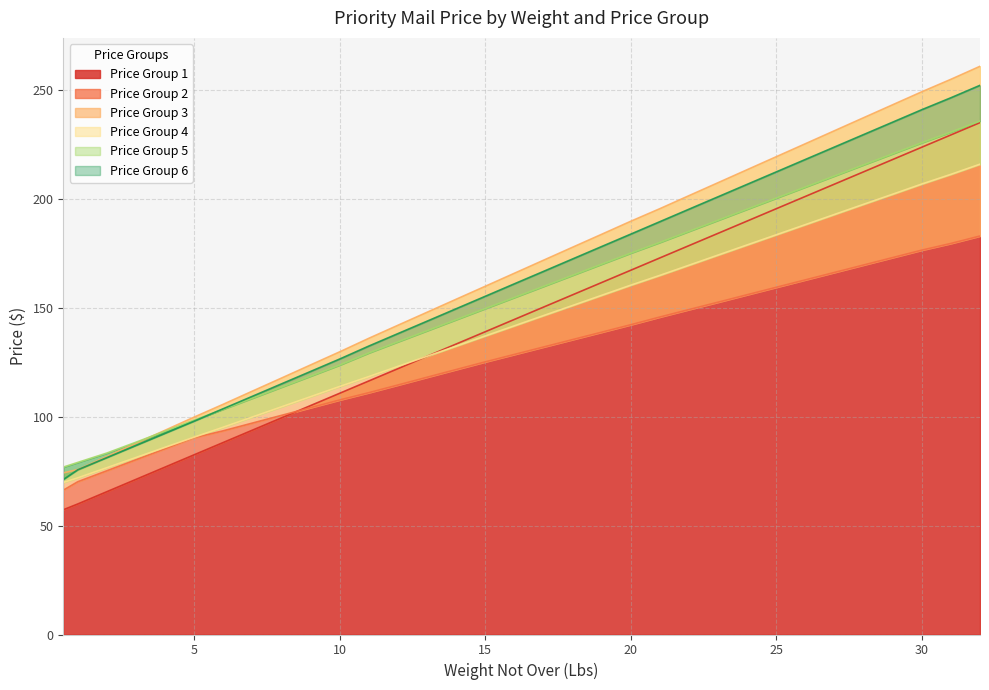

Which label corresponds to the smallest value in the chart?

0.5